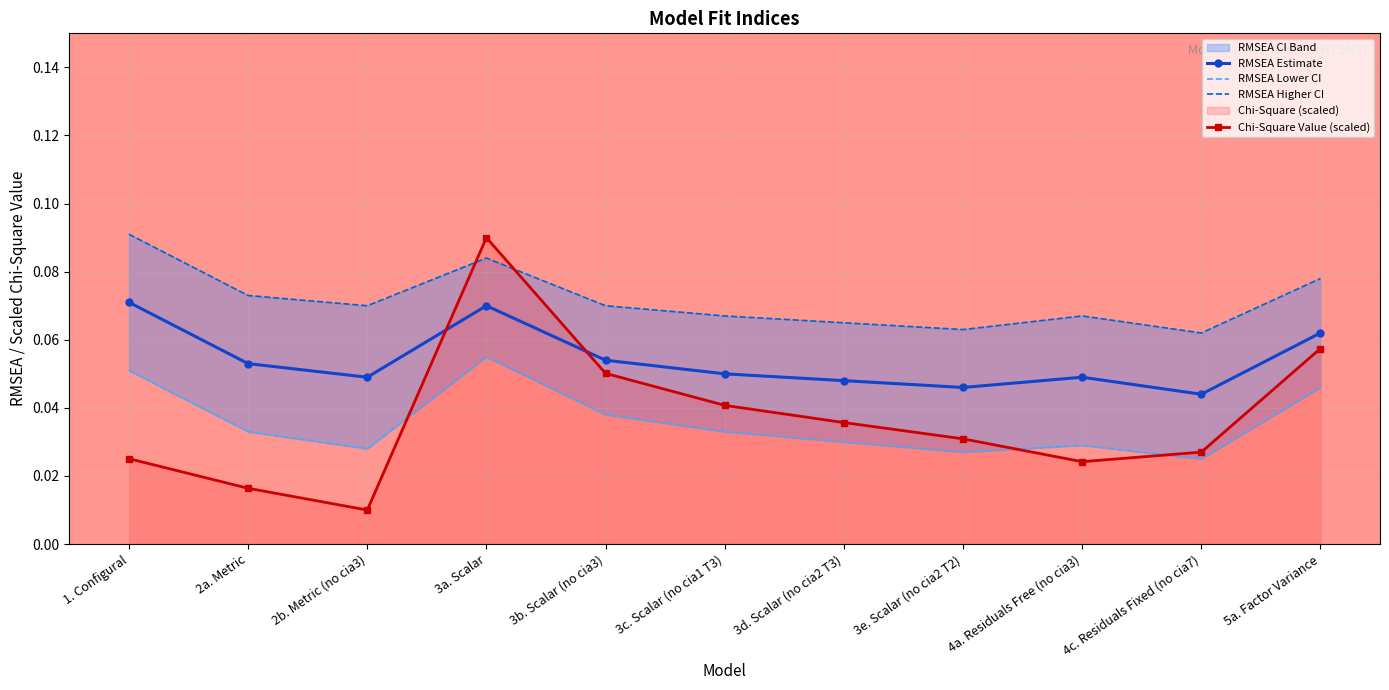

What is the label of the 8th point from the right?

3a. Scalar